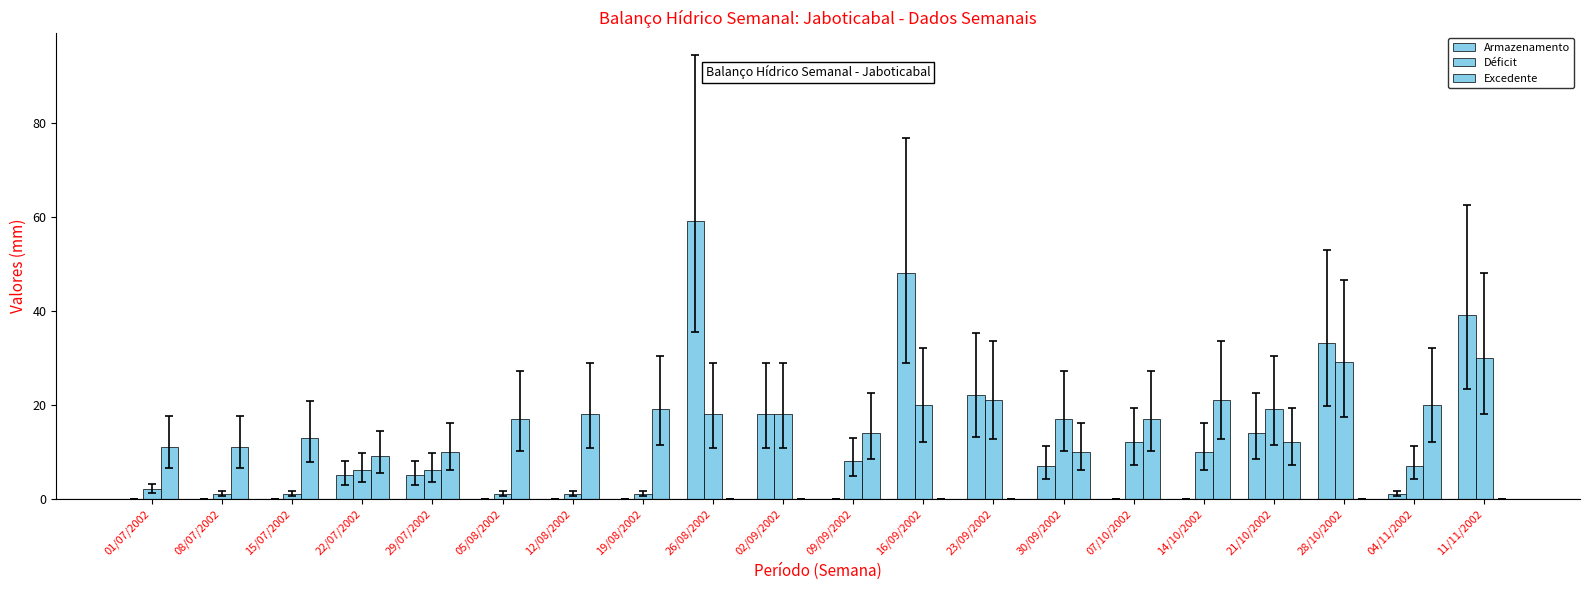

Are the bars grouped side by side (vs. stacked)?

Yes